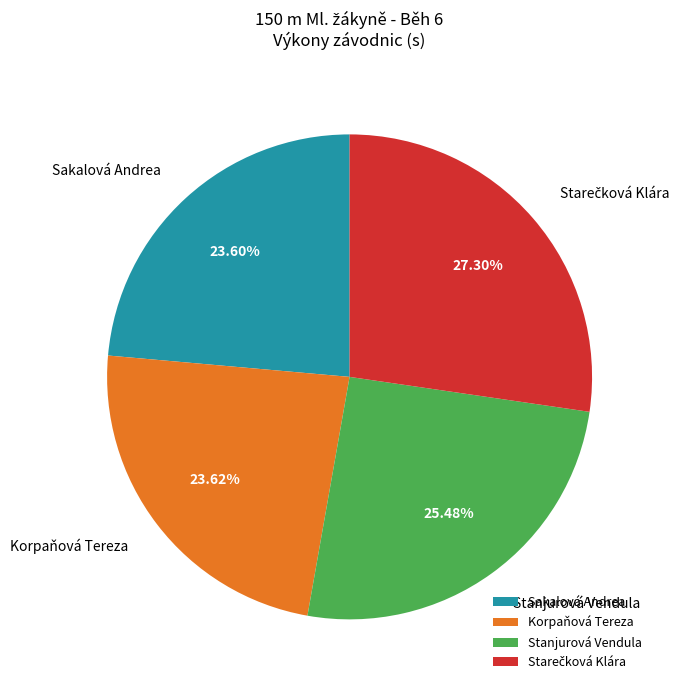

To the nearest percent, what percentage of the pie is Stanjurová Vendula?

25%